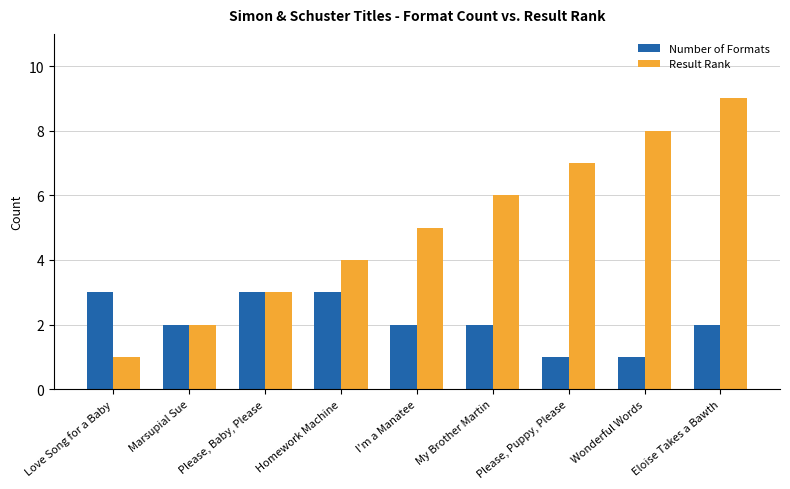

Which series has the largest total across all categories?

Result Rank